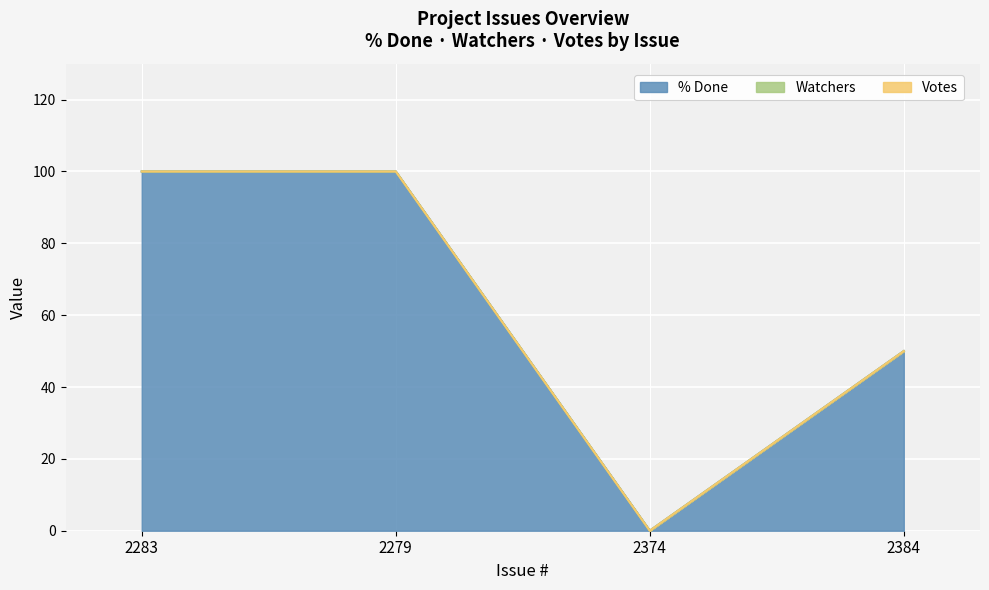

True or false: Votes has more than 2 points higher than both neighbors.

False